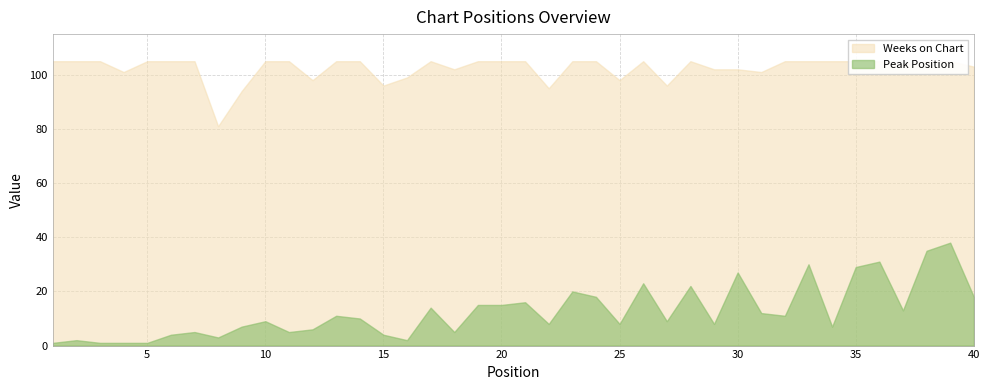

At which category is the sum across all series the highest?

39